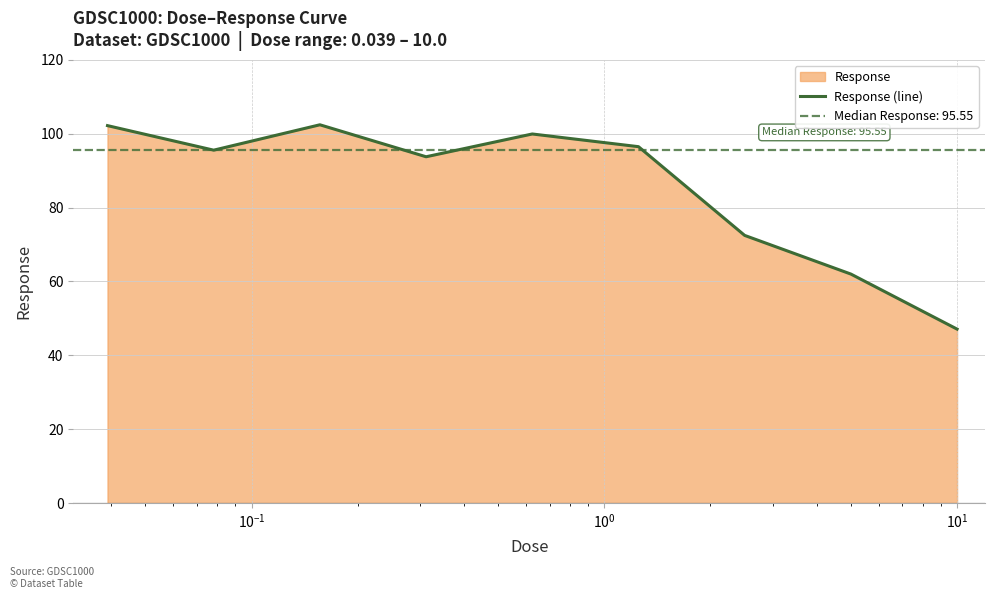

How many lines are shown in the chart?

1